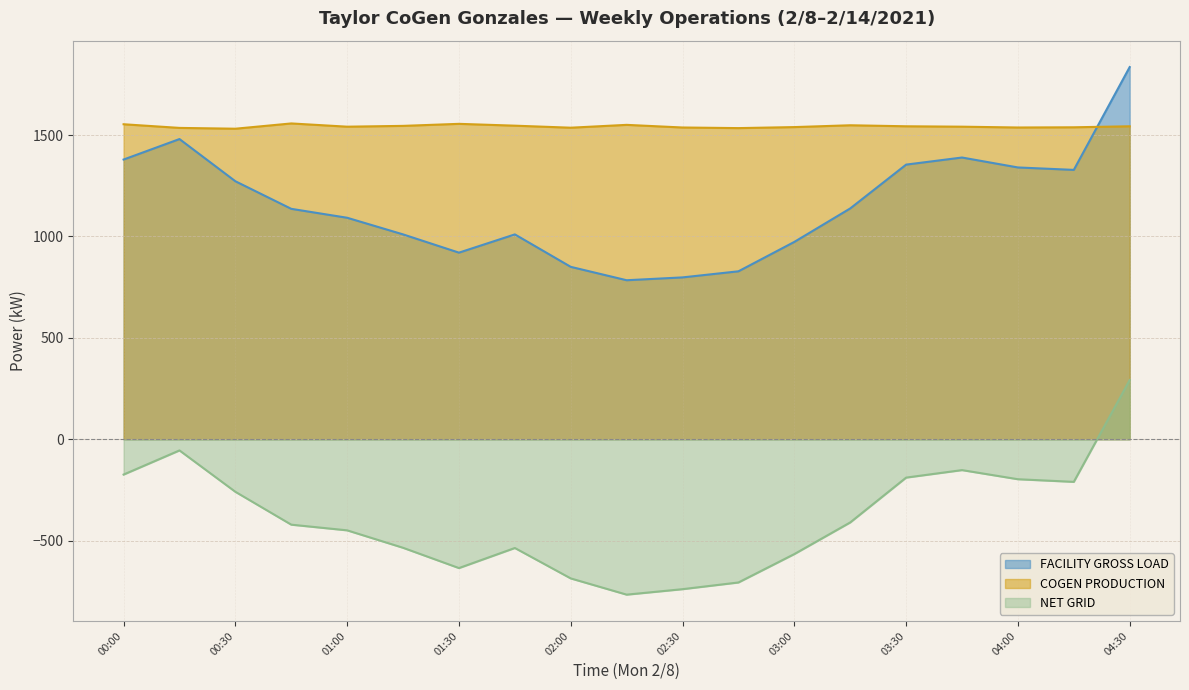

Reading left to right, list all the values displayed in this chart.

FACILITY GROSS LOAD: 00:00=1379	00:15=1480	00:30=1272	00:45=1136	01:00=1092	01:15=1010	01:30=920	01:45=1010	02:00=850	02:15=784	02:30=798	02:45=828	03:00=973	03:15=1138	03:30=1354	03:45=1389	04:00=1340	04:15=1328	04:30=1835
COGEN PRODUCTION: 00:00=1553	00:15=1535	00:30=1531	00:45=1557	01:00=1541	01:15=1545	01:30=1555	01:45=1546	02:00=1536	02:15=1550	02:30=1537	02:45=1534	03:00=1539	03:15=1548	03:30=1543	03:45=1541	04:00=1537	04:15=1538	04:30=1543
NET GRID: 00:00=-174	00:15=-55	00:30=-259	00:45=-421	01:00=-449	01:15=-535	01:30=-635	01:45=-536	02:00=-686	02:15=-766	02:30=-739	02:45=-706	03:00=-566	03:15=-410	03:30=-189	03:45=-152	04:00=-197	04:15=-210	04:30=292